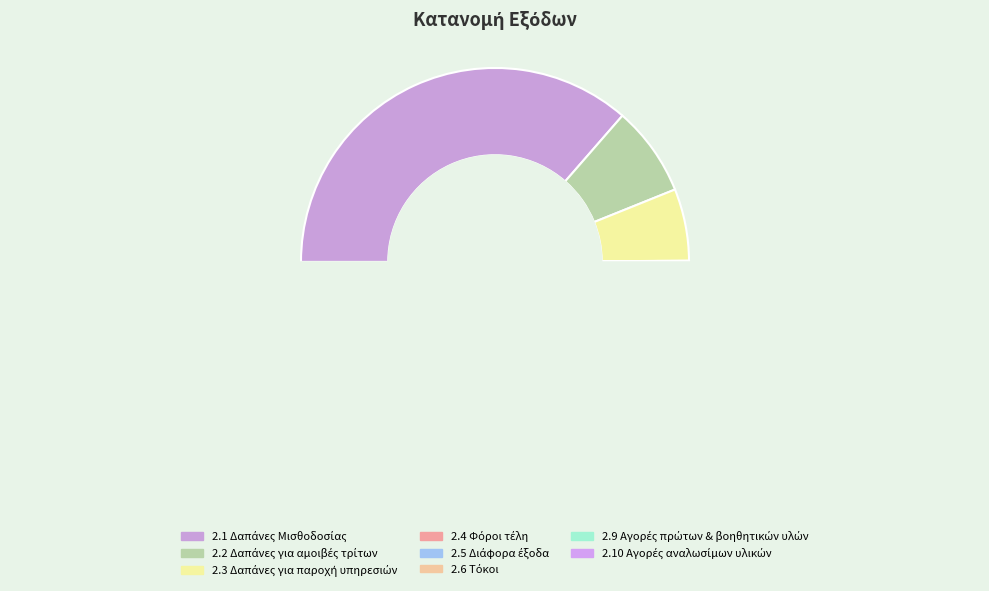

Is 2.2 Δαπάνες για αμοιβές τρίτων the majority of the pie?

No